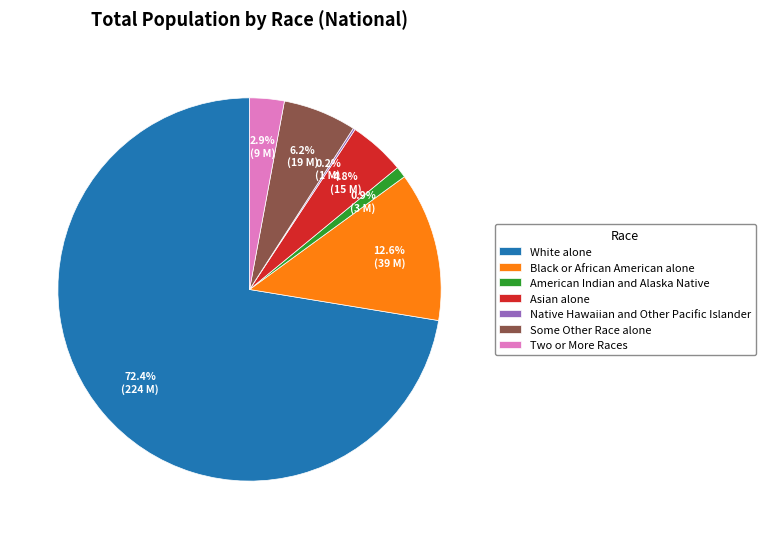

Combined, do Two or More Races and Some Other Race alone account for over 50%?

No